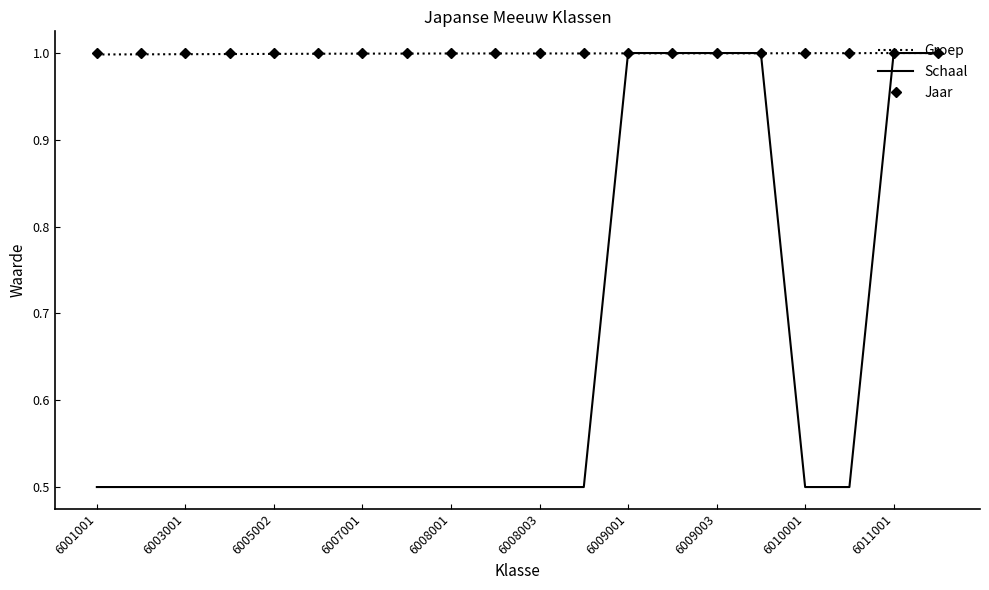

What is the lowest value of the Schaal series?

0.5